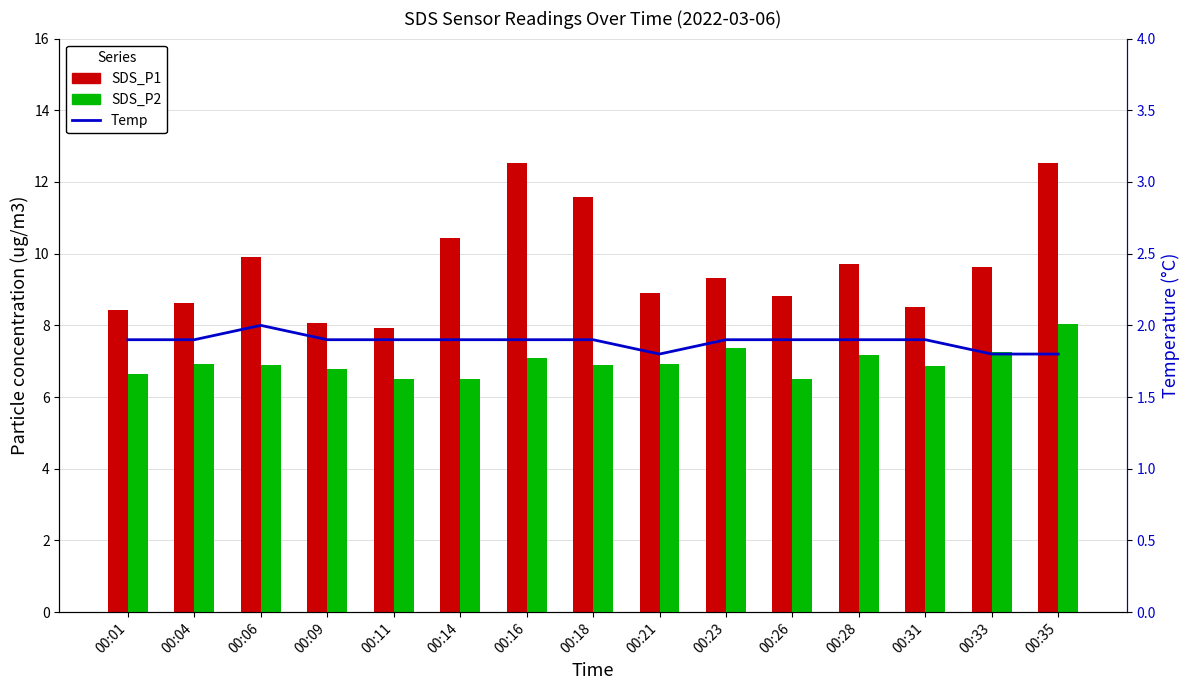

The value of SDS_P2 at 00:09 is 12.2. True or false?

False